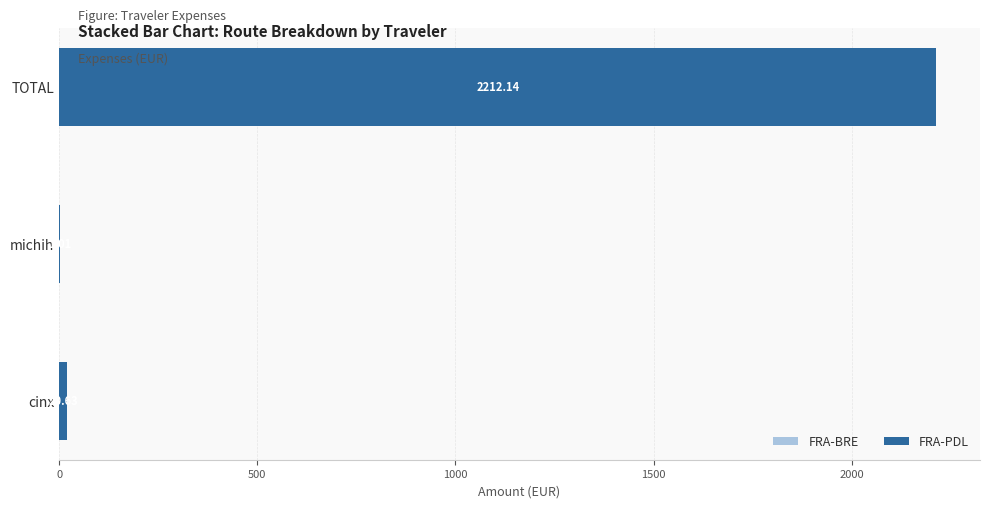

At which category is the sum across all series the highest?

TOTAL